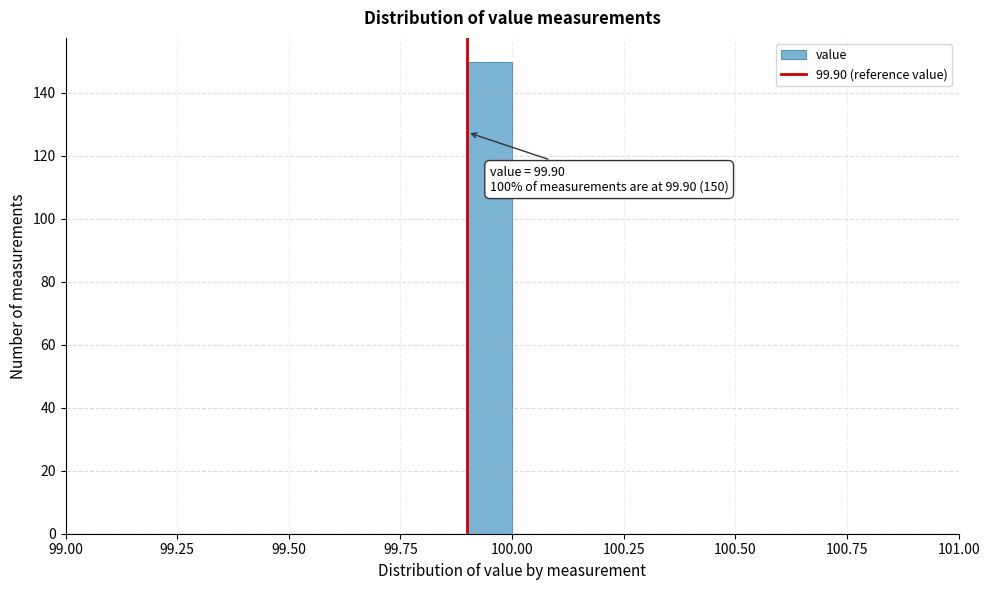

Read against the x-axis, roughly where is the centre of the tallest bar?

99.95